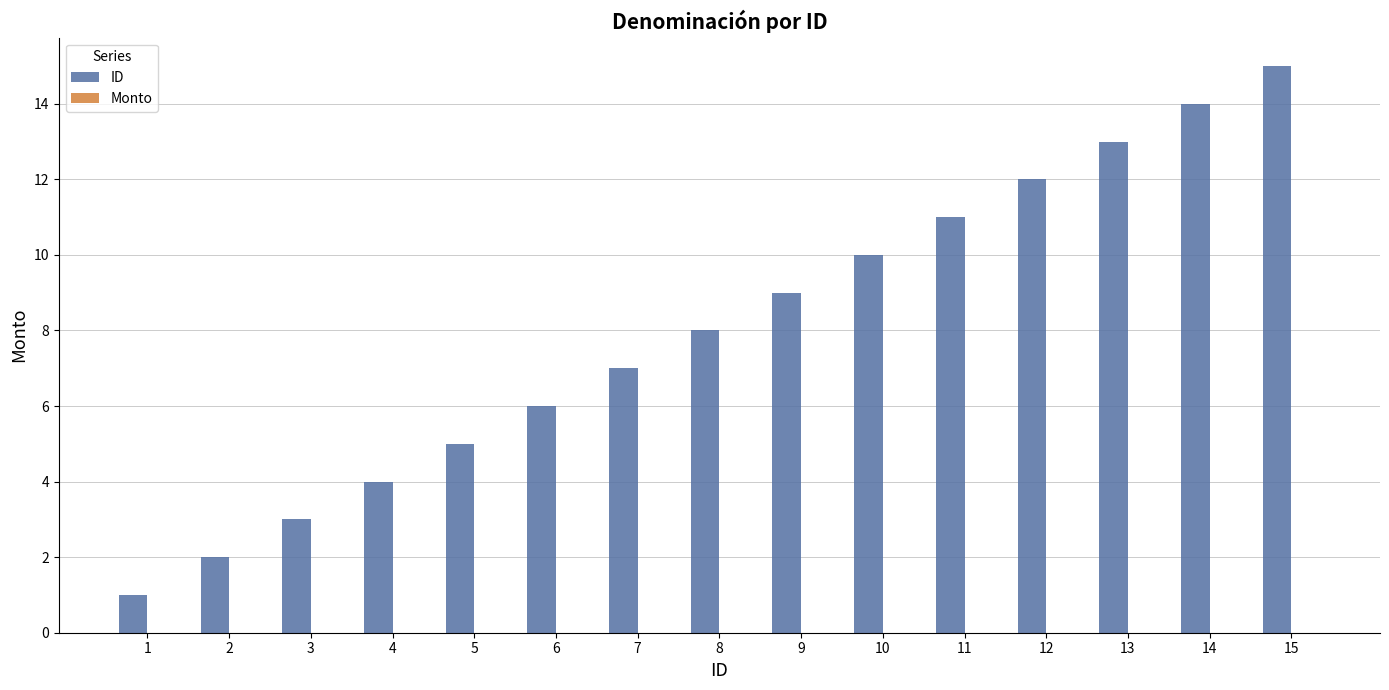

How many bars are there in total?

15